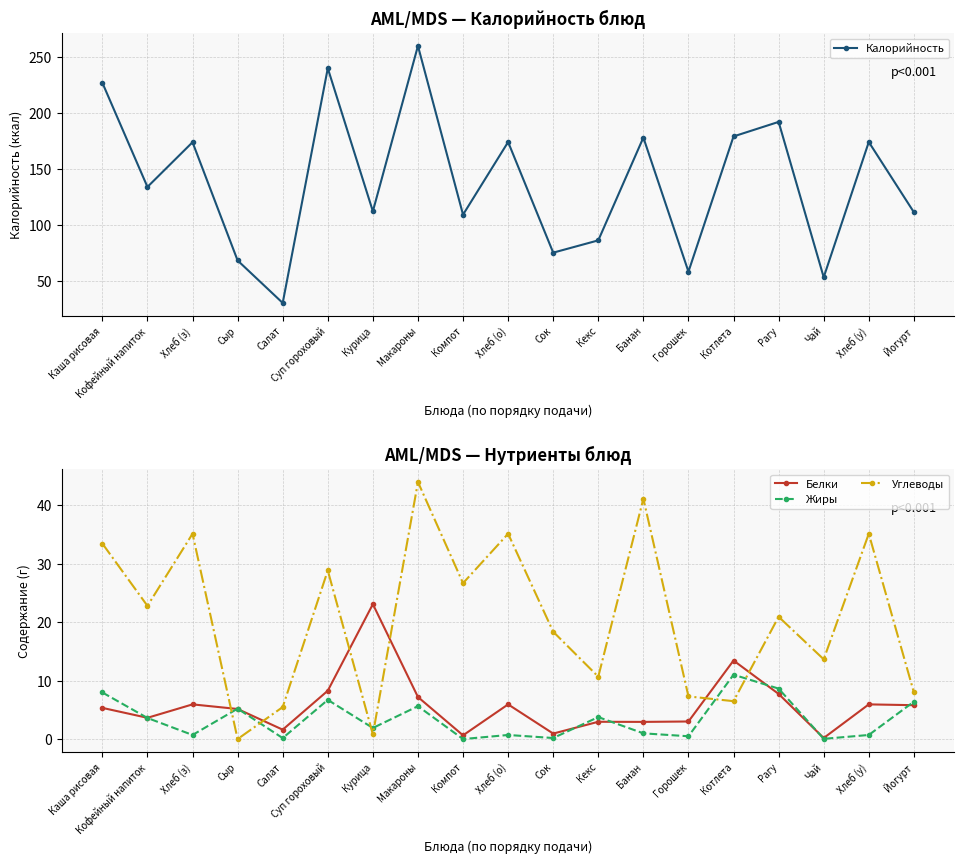

How many distinct data groups are displayed?

4